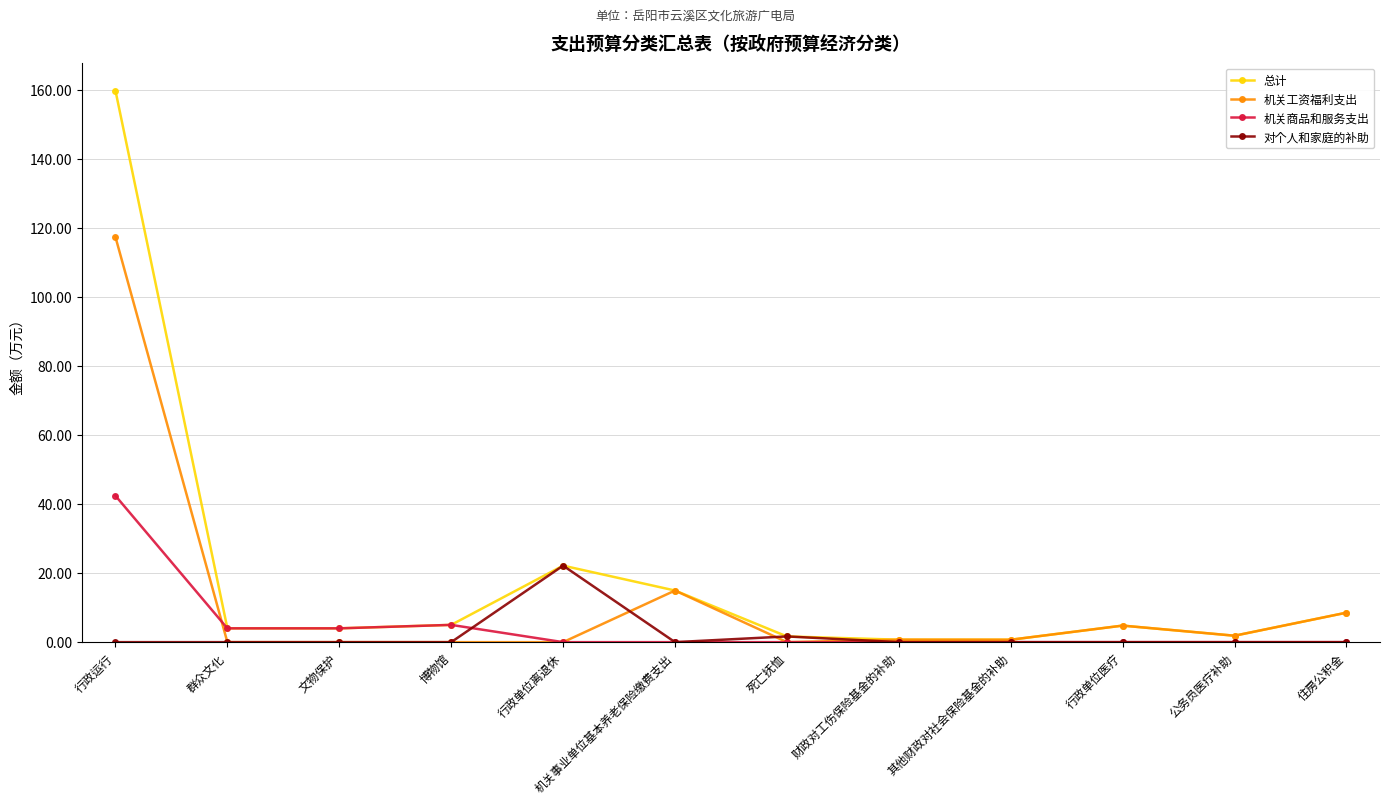

What is the difference between the maximum and minimum values in the 机关商品和服务支出 series?

42.4